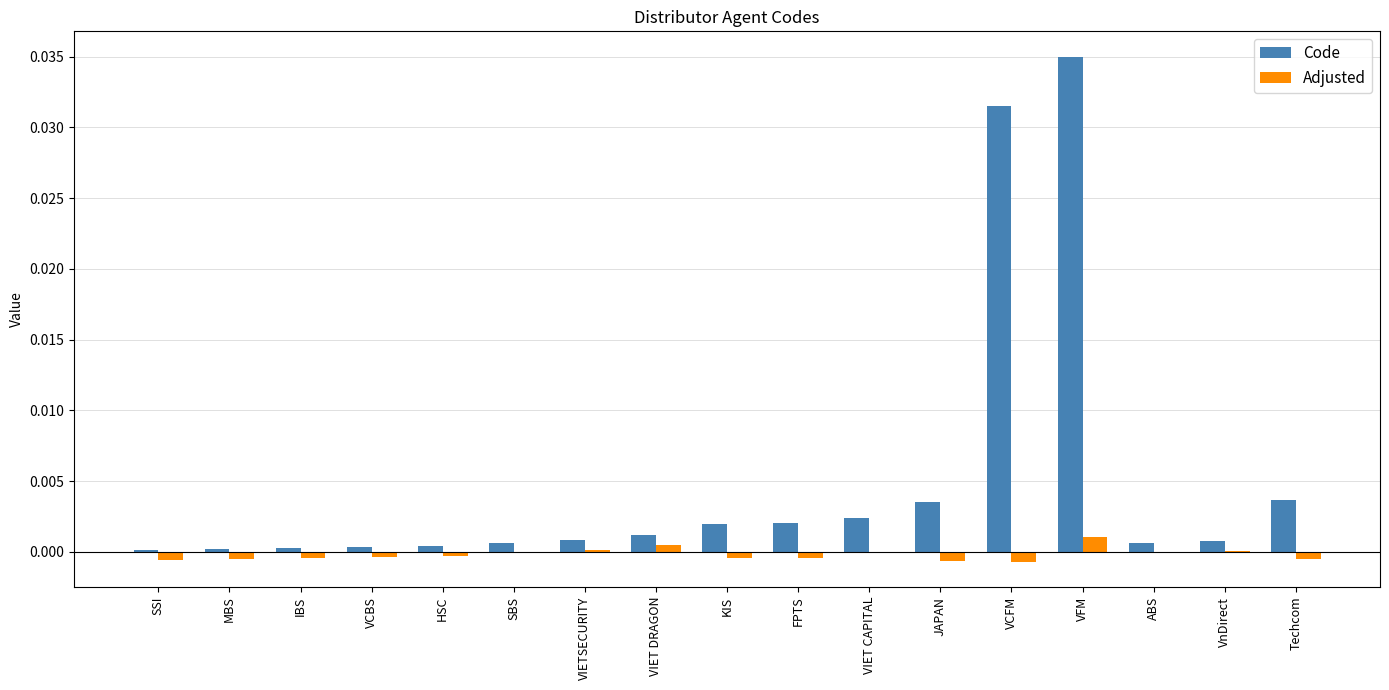

At which category does the chart reach its peak across all series?

VFM